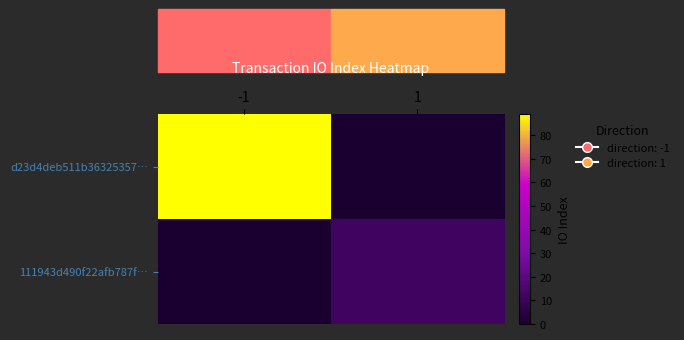

Which series has the largest range (max minus min)?

d23d4deb511b36325357…